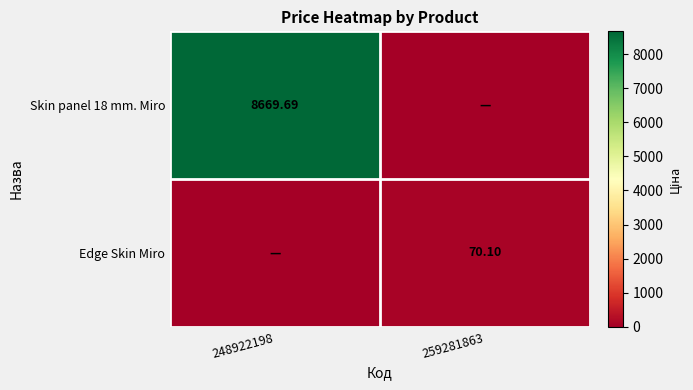

At how many categories does at least one series exceed 4317?

1